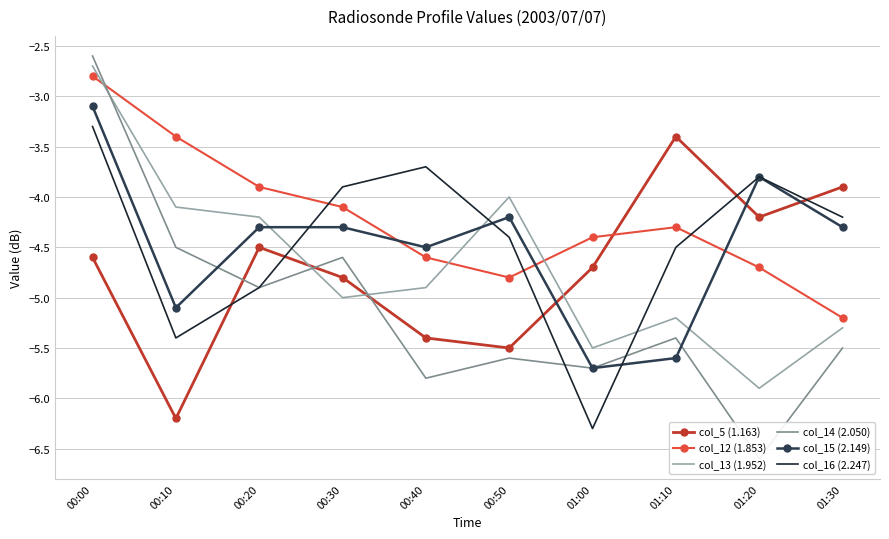

What value does the col_13 (1.952) series have at 01:20?

-5.9